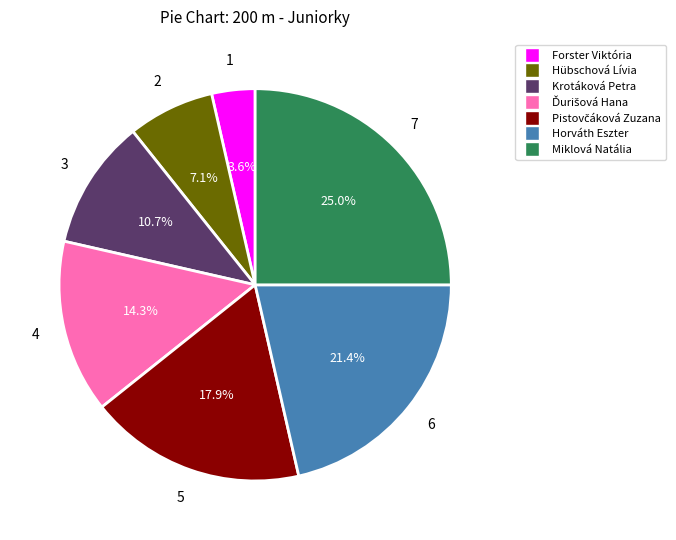

How many segments does this pie chart have?

7